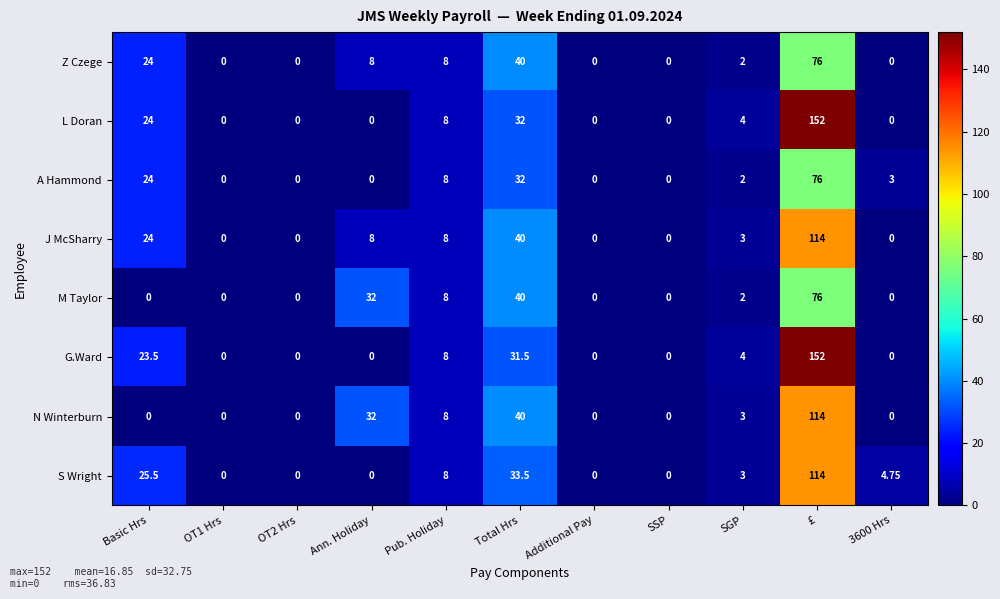

Is the value of J McSharry at Ann. Holiday greater than the value of L Doran at Total Hrs?

No